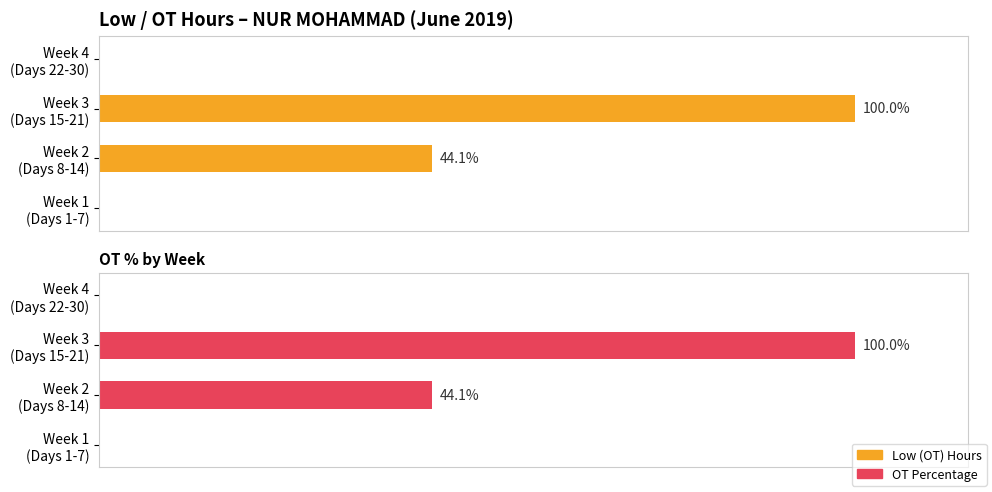

How many values in the OT Percentage series exceed 44?

2